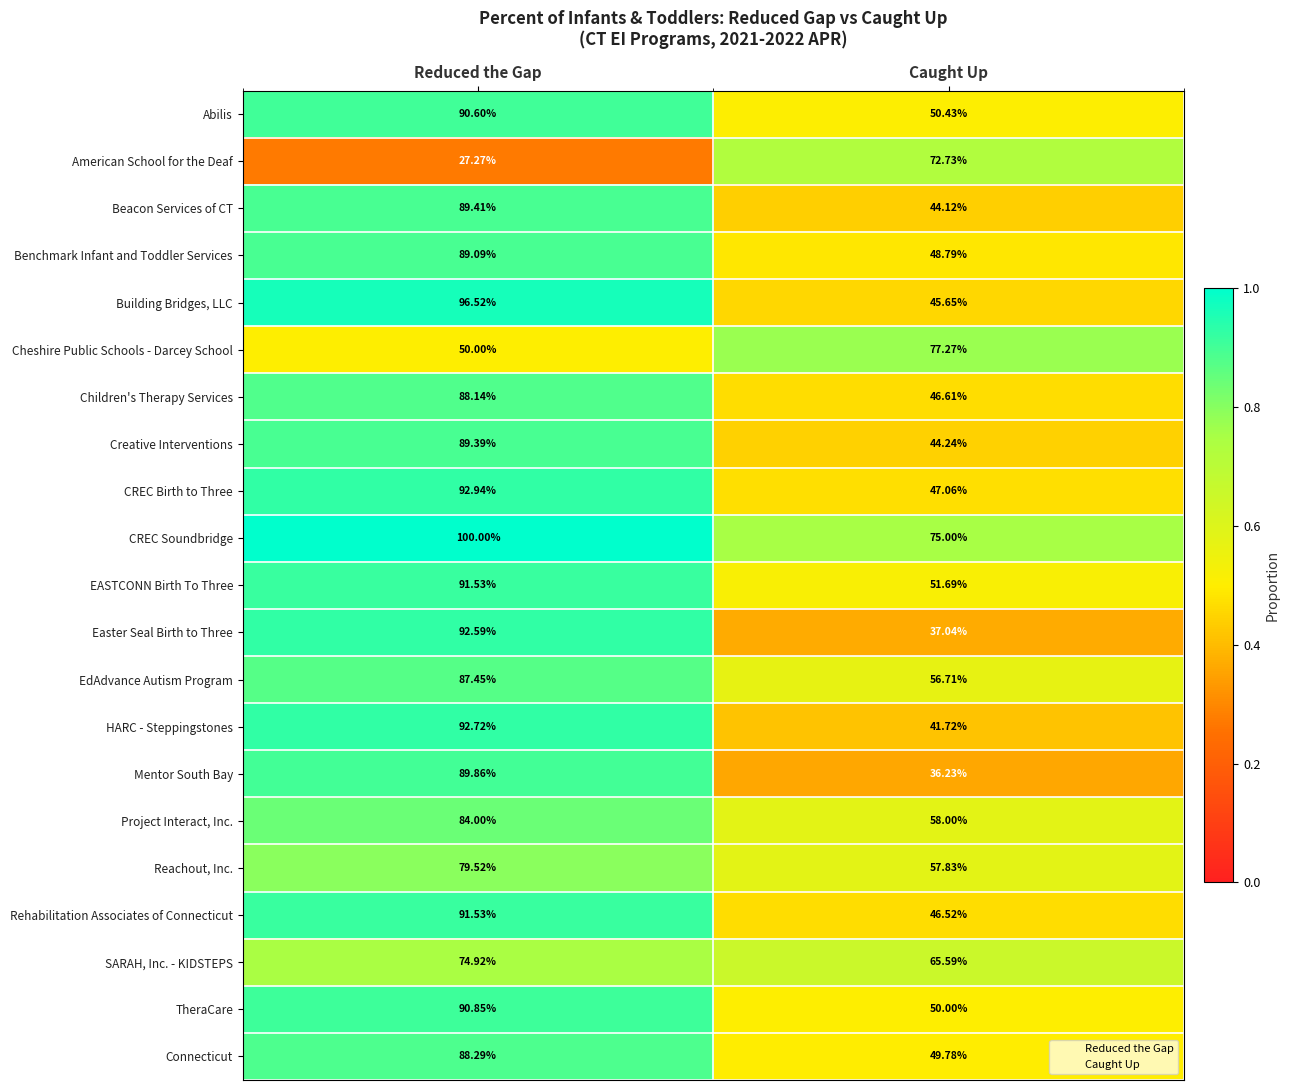

Which series has the largest total across all categories?

CREC Soundbridge